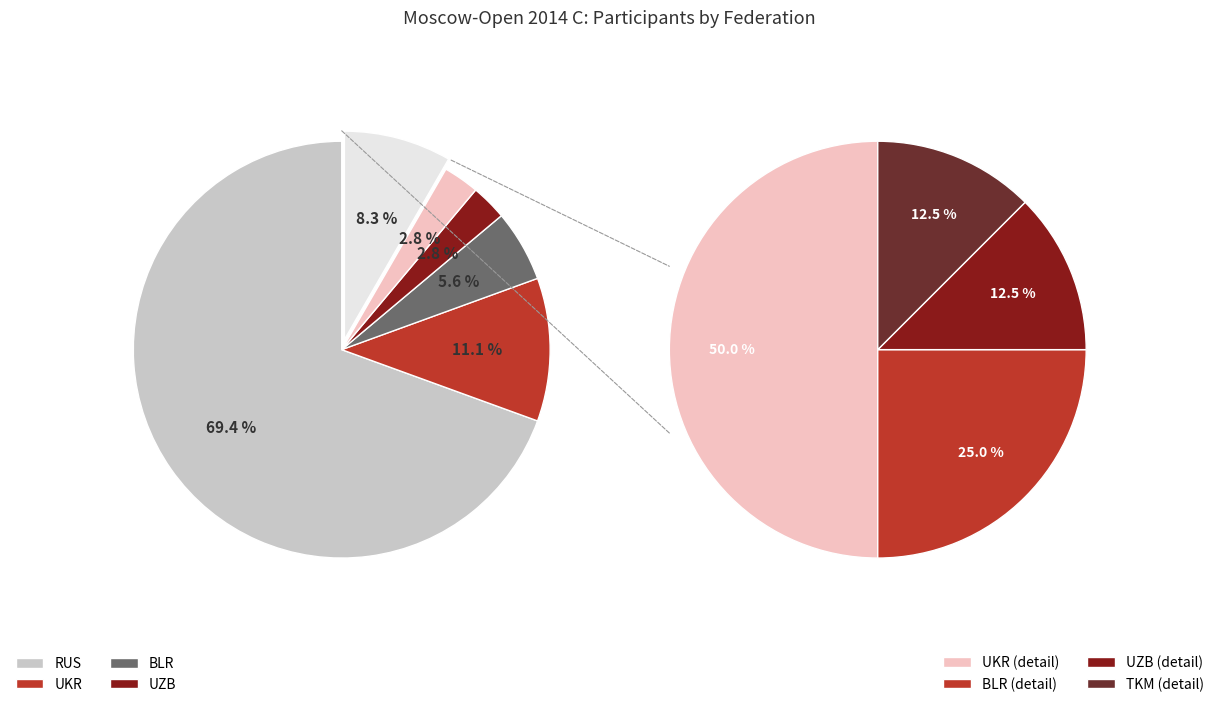

To the nearest percent, what is the average slice percentage?

17%